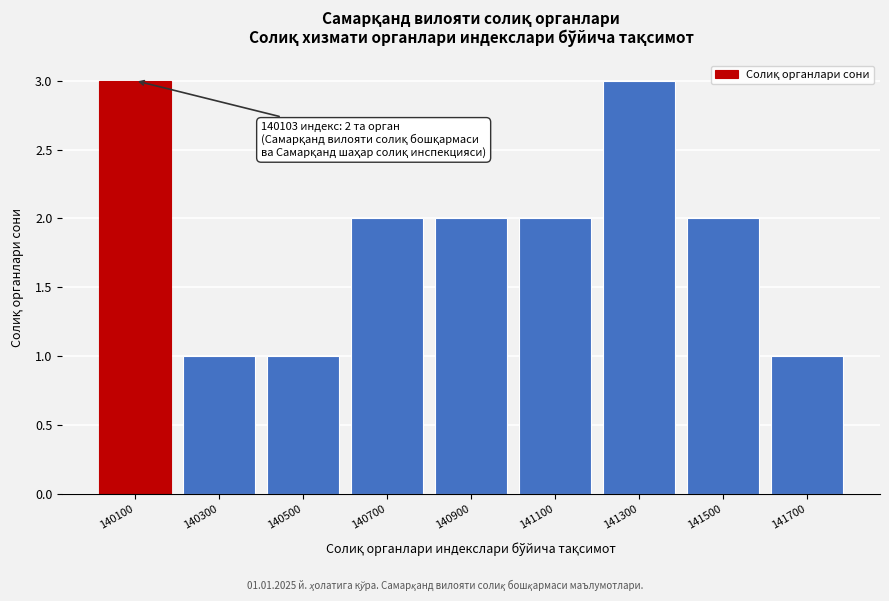

Reading left to right, what are all the values shown in this chart?

3	1	1	2	2	2	3	2	1